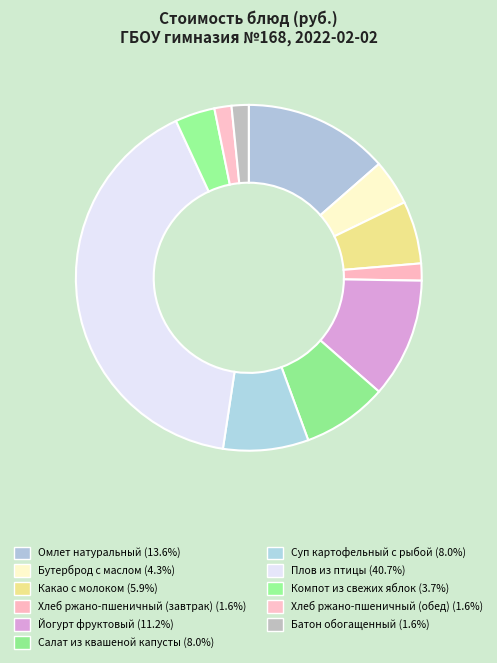

Approximately how many times larger is the value at Салат из квашеной капусты compared to Хлеб ржано-пшеничный (завтрак)?

5.0